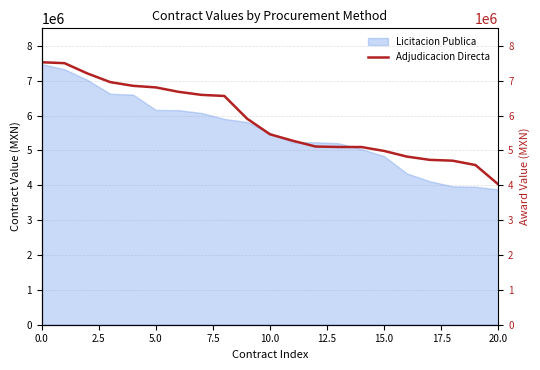

What is the greatest value displayed?

7527393.1